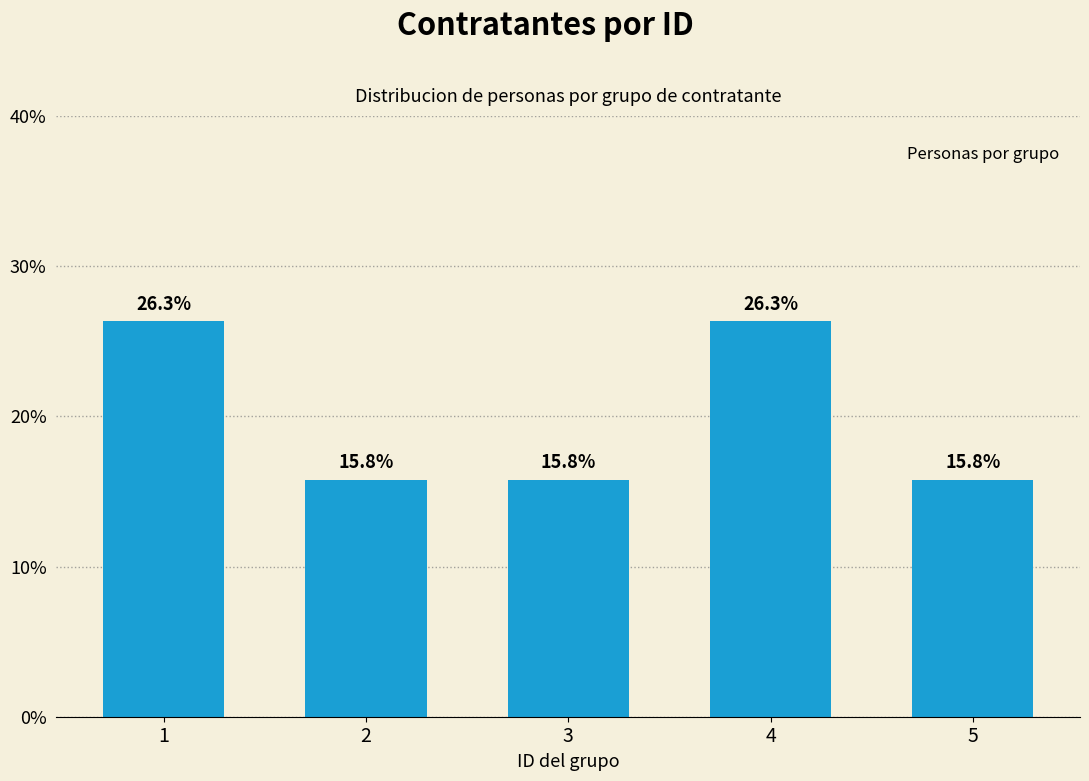

Reading left to right, extract all data points from this chart.

1=26.3	2=15.8	3=15.8	4=26.3	5=15.8